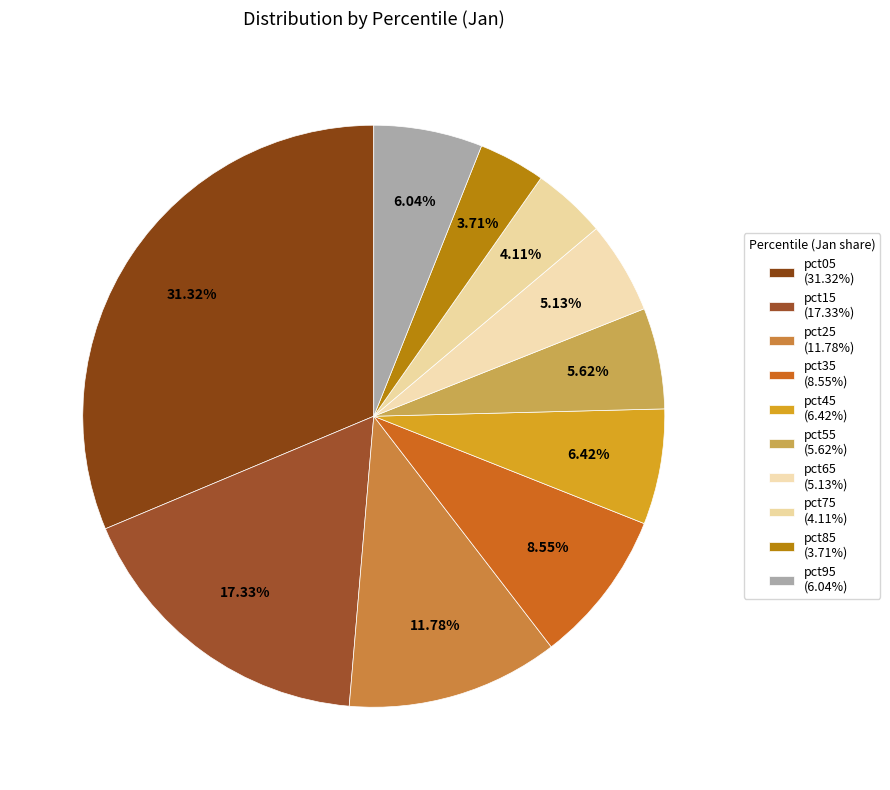

Count the number of slices in the pie.

10